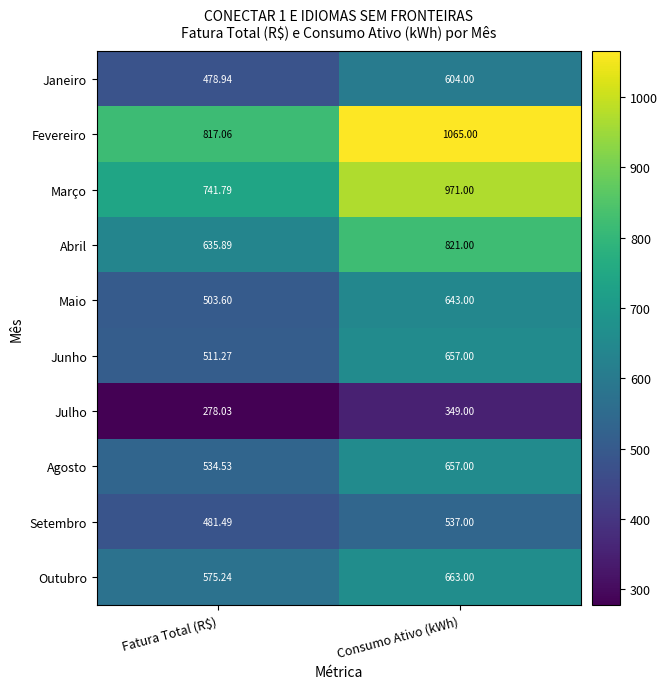

Which series changed the most between Fatura Total (R$) and Consumo Ativo (kWh)?

Fevereiro